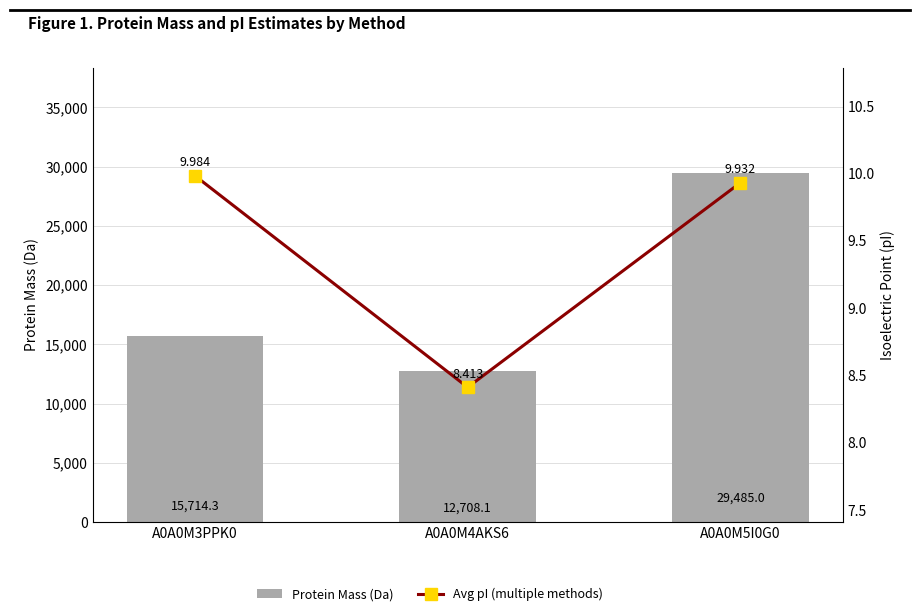

What is the minimum value shown in the chart?

8.4